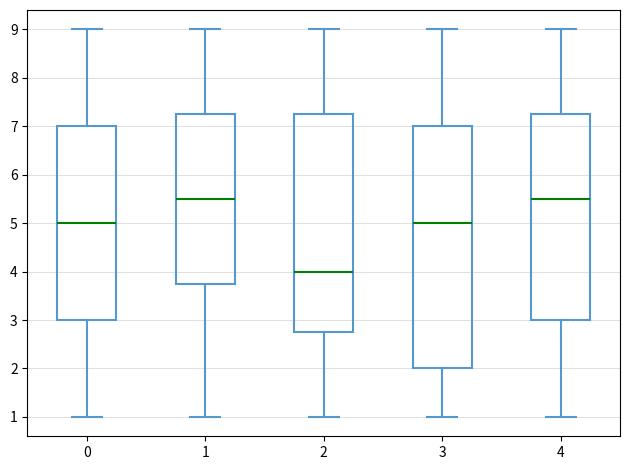

Where does the lower whisker of the box at x = 0 end on the y-axis? The values are not printed on the chart, so give them approximately, as read against the axis.

1.0